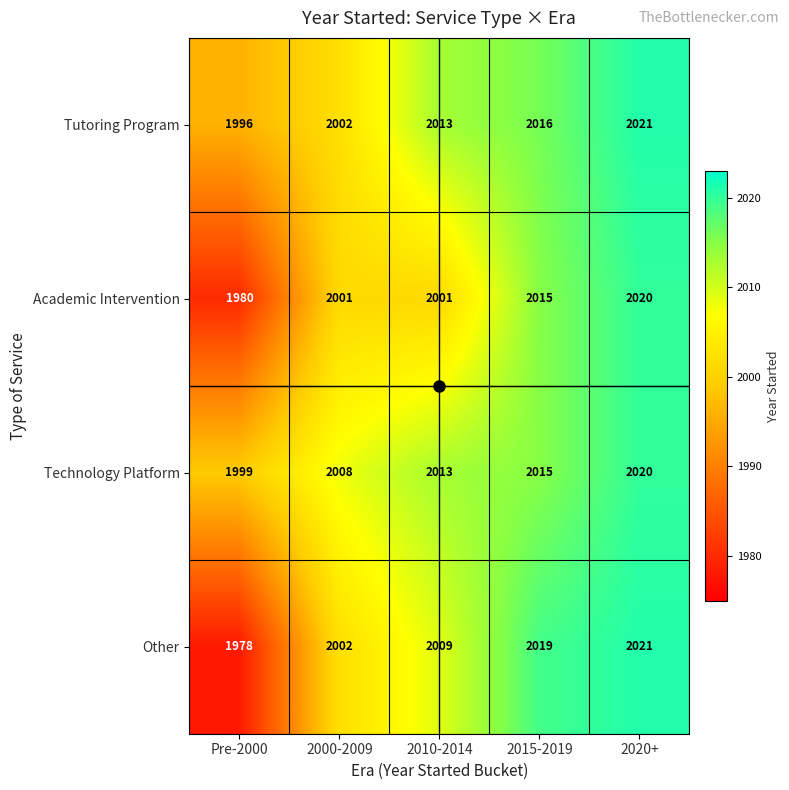

At which label is Other closest to 1999?

2000-2009